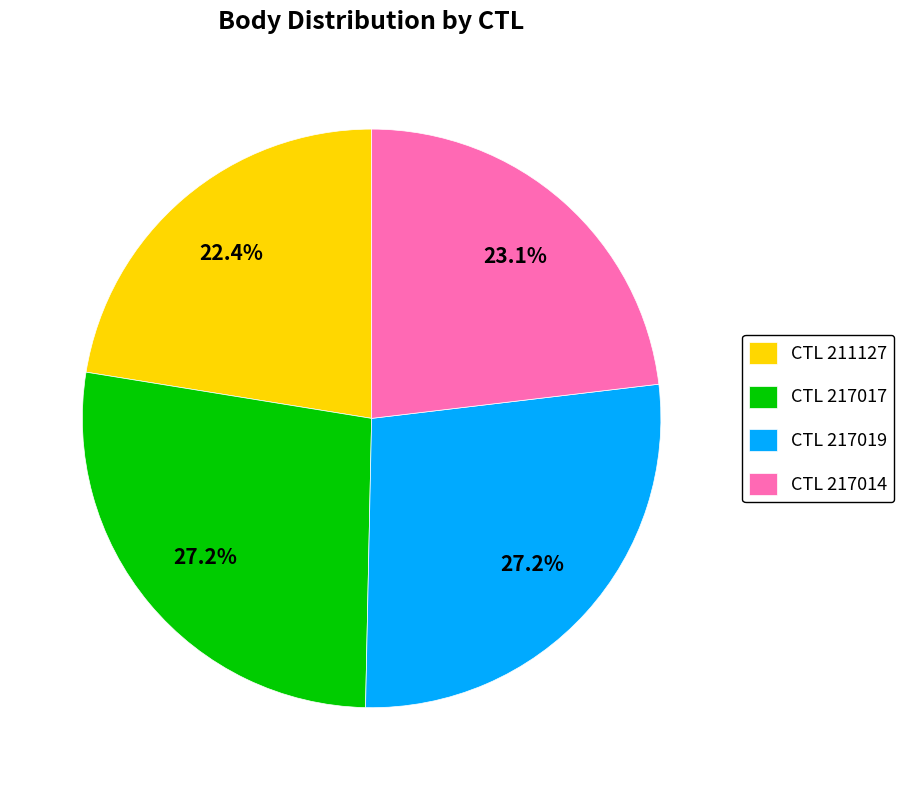

Which slice is the smallest?

CTL 211127